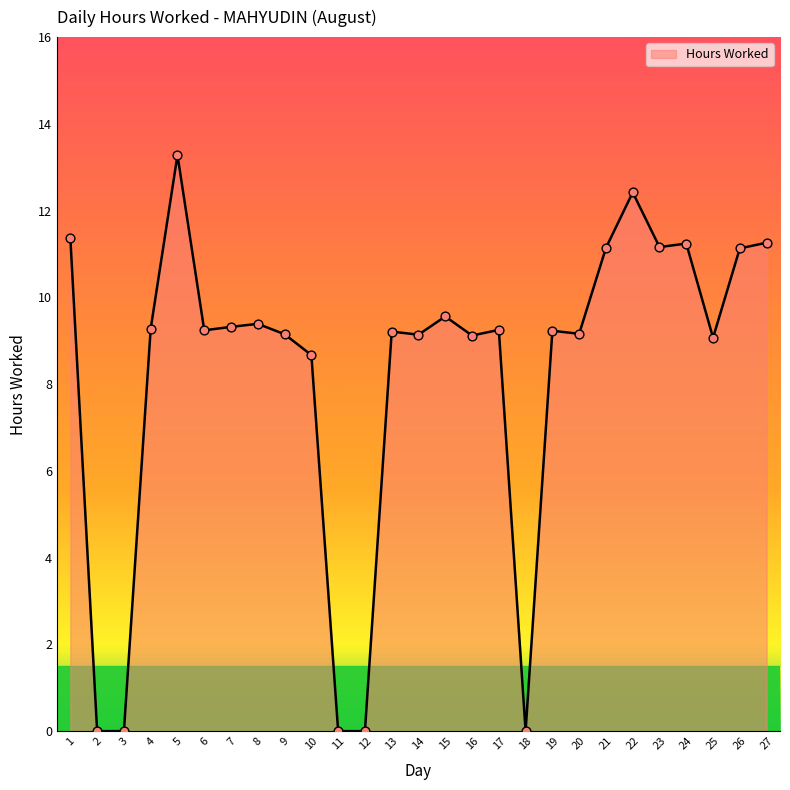

Between 18 and 6, which is larger?

6